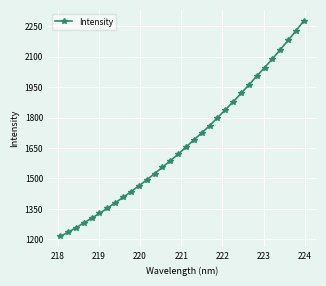

What is the greatest value displayed?

2277.2